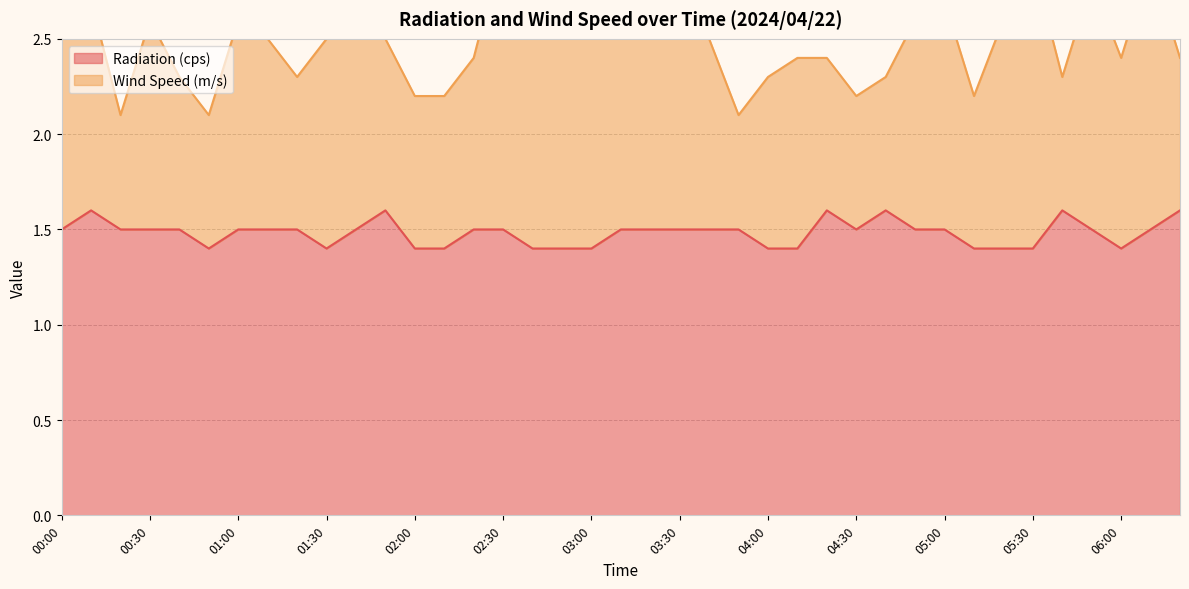

What is the label of the 11th point from the left?

01:40